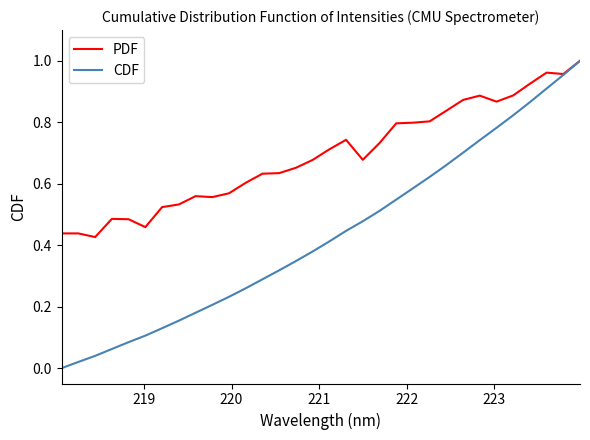

Rank the series by their average value, from highest to lowest.

PDF, CDF